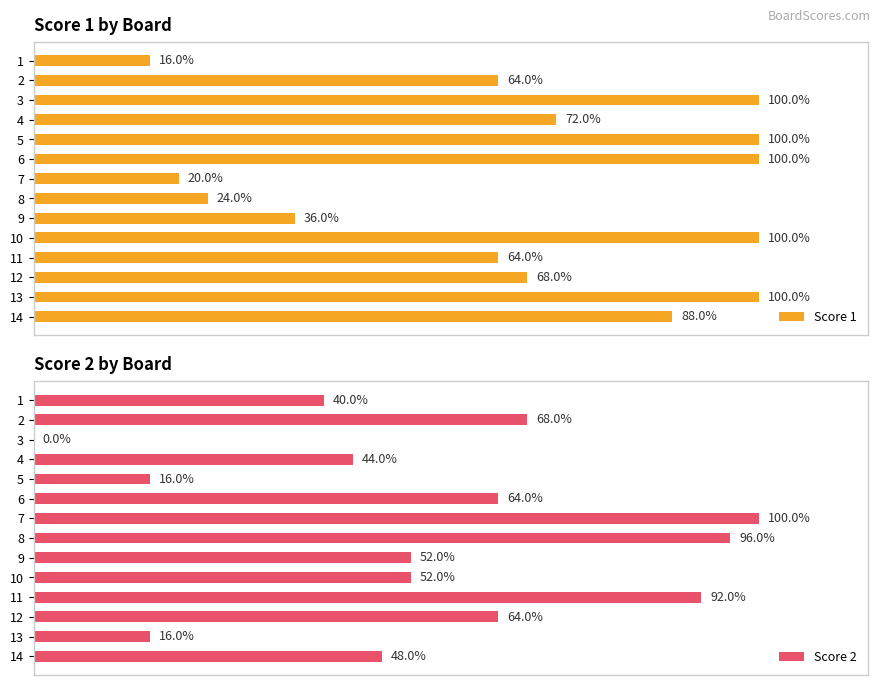

Is it true that Score 1 equals 14 at 8?

False